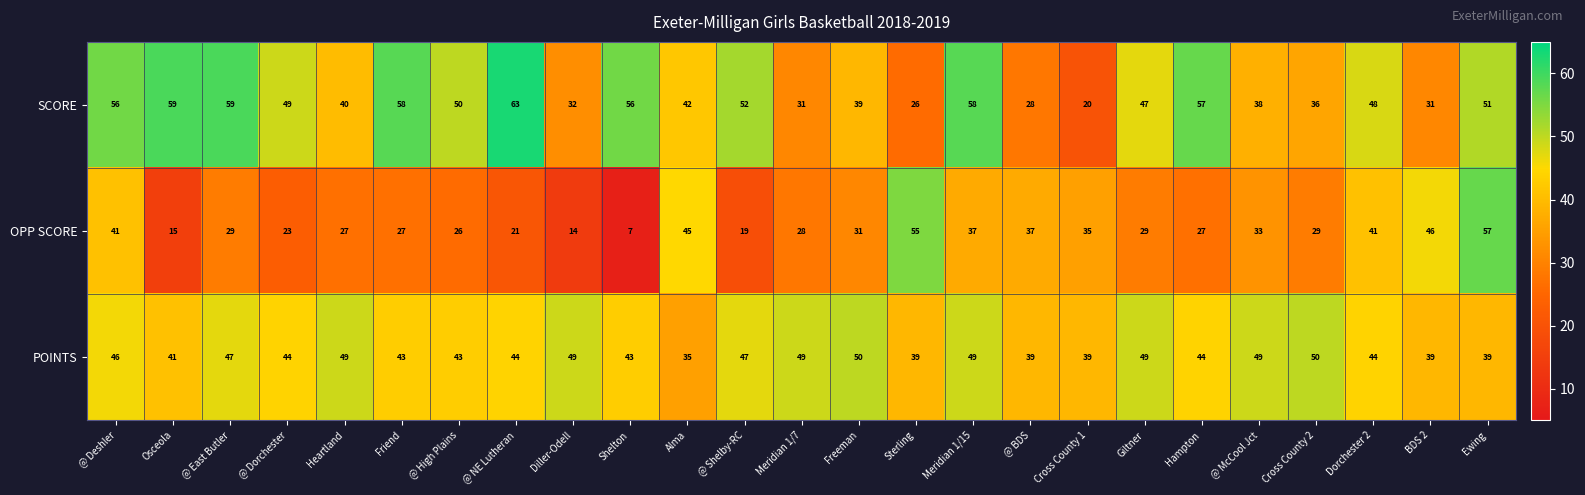

What is the spread (max minus min) of values at @ East Butler?

30